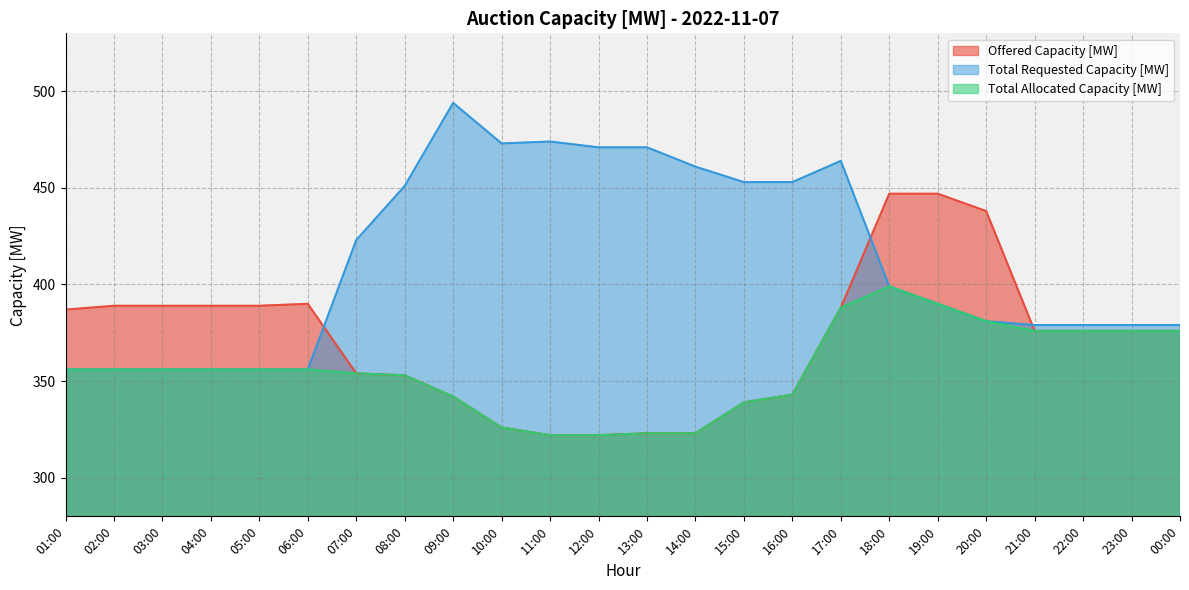

Reading left to right, list all the values displayed in this chart.

Offered Capacity [MW]: 387	389	389	389	389	390	354	353	342	326	322	322	323	323	339	343	388	447	447	438	376	376	376	376
Total Requested Capacity [MW]: 356	356	356	356	356	356	423	451	494	473	474	471	471	461	453	453	464	399	390	381	379	379	379	379
Total Allocated Capacity [MW]: 356	356	356	356	356	356	354	353	342	326	322	322	323	323	339	343	388	399	390	381	376	376	376	376